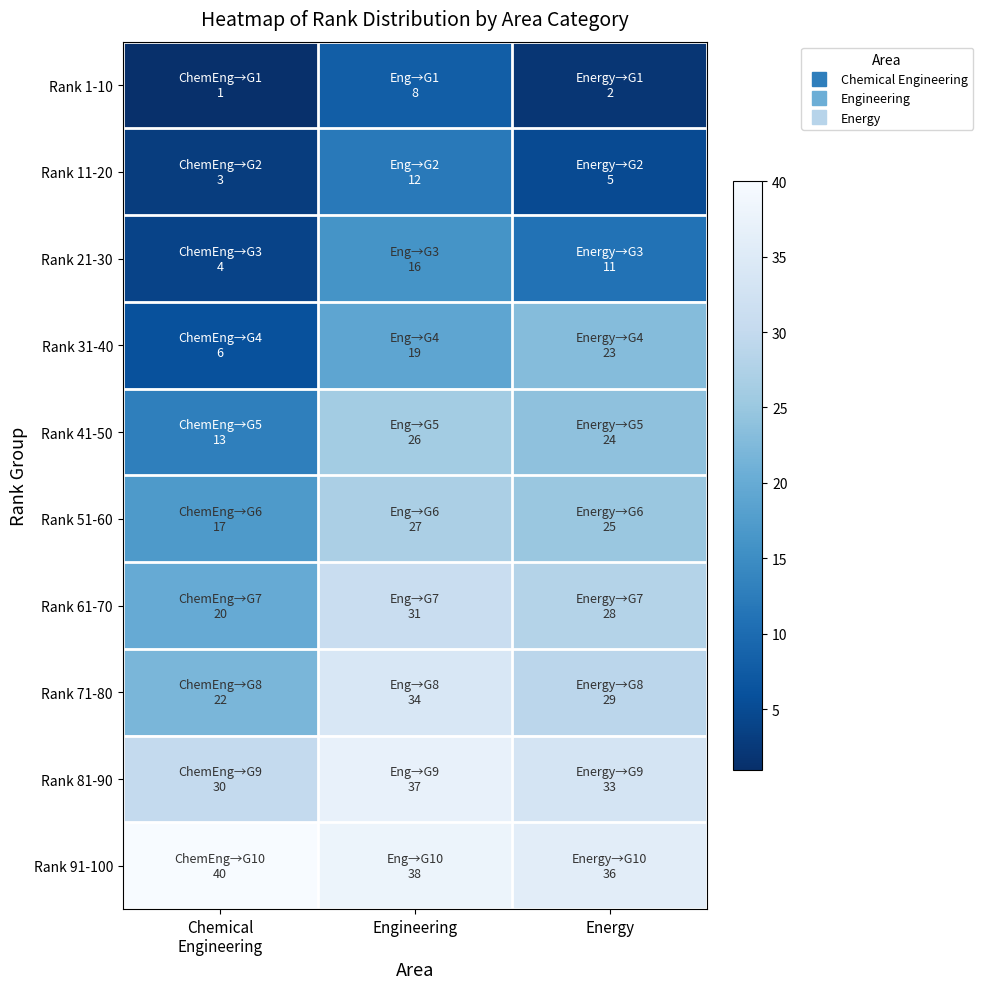

List the series in order of their peak value, highest first.

Rank 91-100, Rank 81-90, Rank 71-80, Rank 61-70, Rank 51-60, Rank 41-50, Rank 31-40, Rank 21-30, Rank 11-20, Rank 1-10